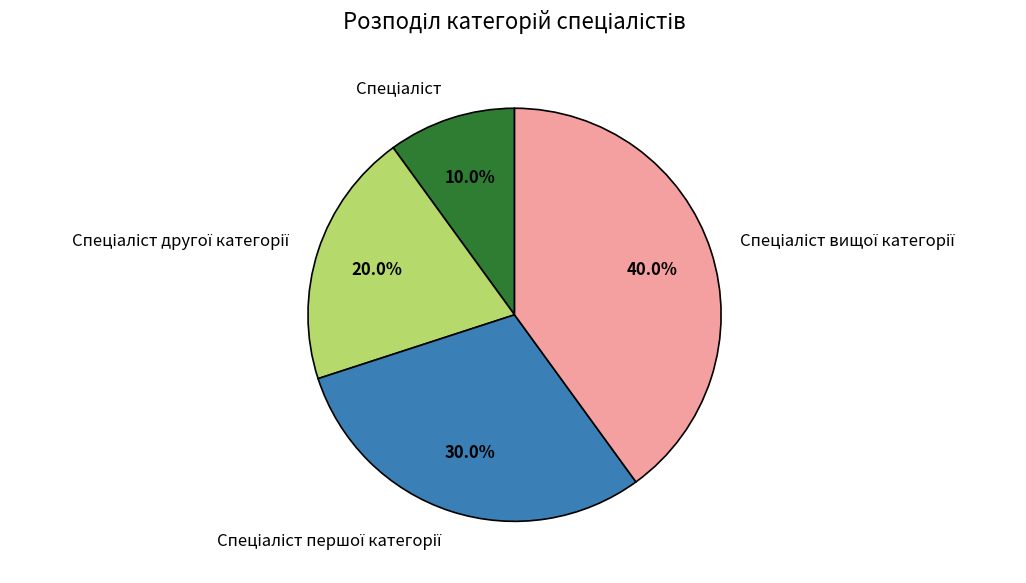

Does any single category account for the majority?

No